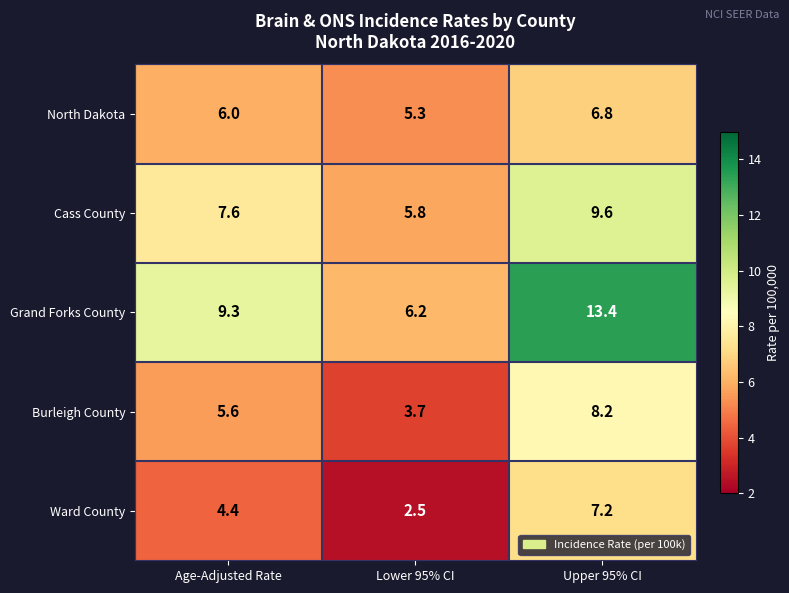

Reading left to right, list all the values displayed in this chart.

North Dakota: Age-Adjusted Rate=6.0	Lower 95% CI=5.3	Upper 95% CI=6.8
Cass County: Age-Adjusted Rate=7.6	Lower 95% CI=5.8	Upper 95% CI=9.6
Grand Forks County: Age-Adjusted Rate=9.3	Lower 95% CI=6.2	Upper 95% CI=13.4
Burleigh County: Age-Adjusted Rate=5.6	Lower 95% CI=3.7	Upper 95% CI=8.2
Ward County: Age-Adjusted Rate=4.4	Lower 95% CI=2.5	Upper 95% CI=7.2